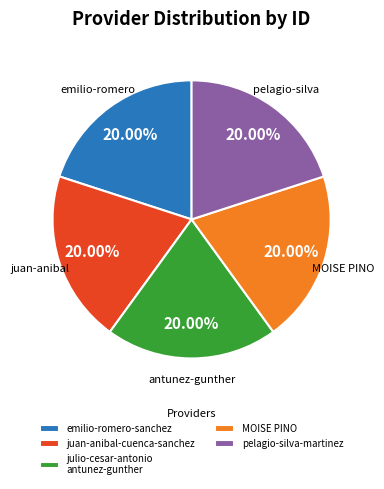

Is it true that pelagio-silva-martinez is 12% of the pie?

False